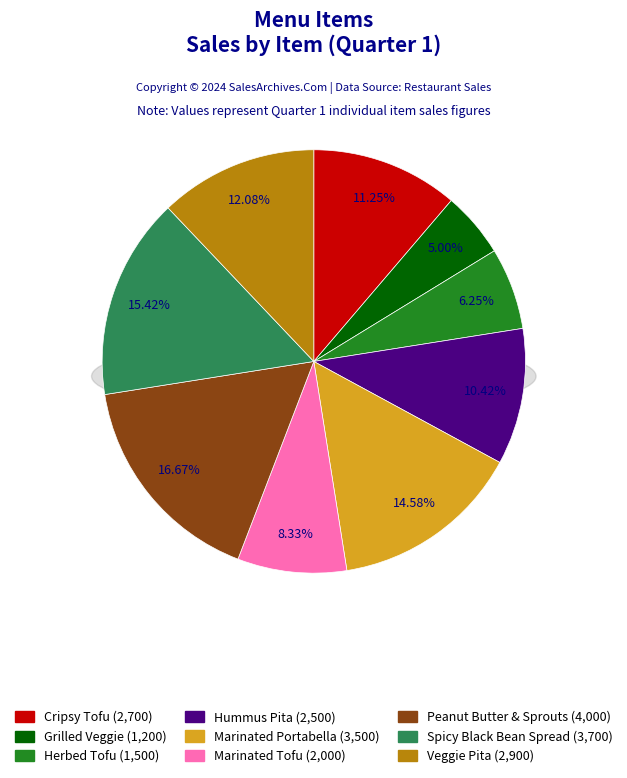

To the nearest percent, what is the average slice percentage?

11%